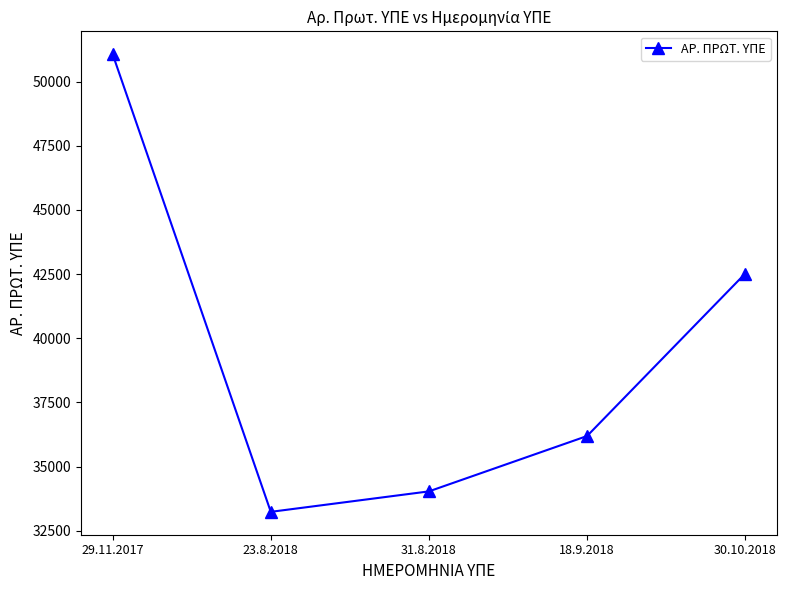

Where is the first local minimum?

23.8.2018